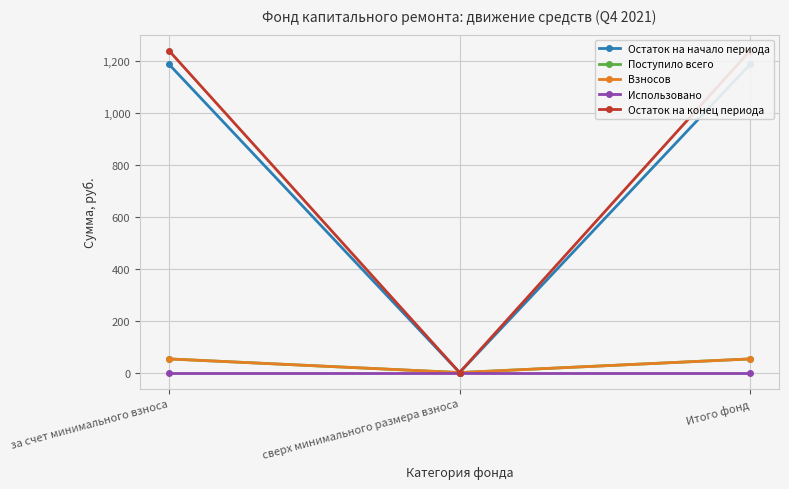

The Взносов series shows 23.4 at Итого фонд. True or false?

False